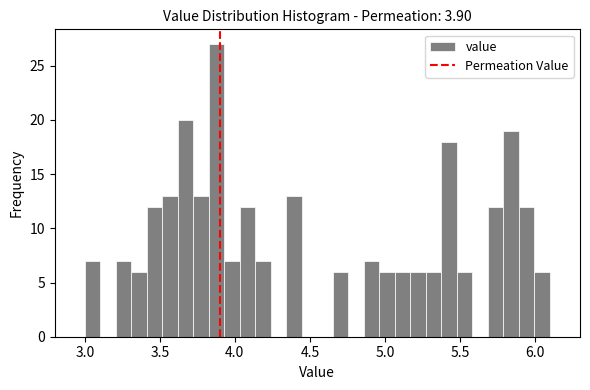

Around what value on the x-axis is the tallest bar? Give the approximate position of its centre, as read against the axis.

3.90